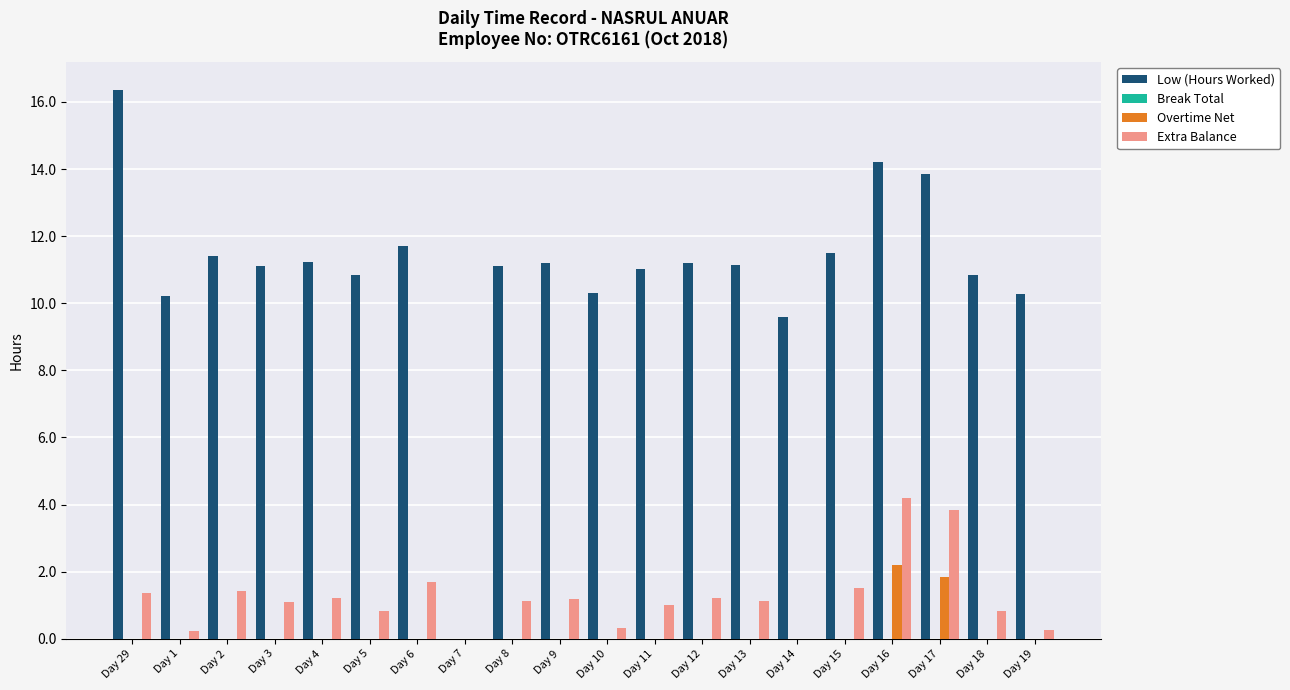

Which series has the largest total across all categories?

Low (Hours Worked)